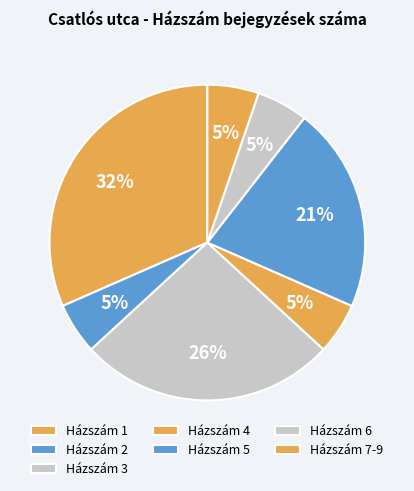

Which slice is the largest?

1